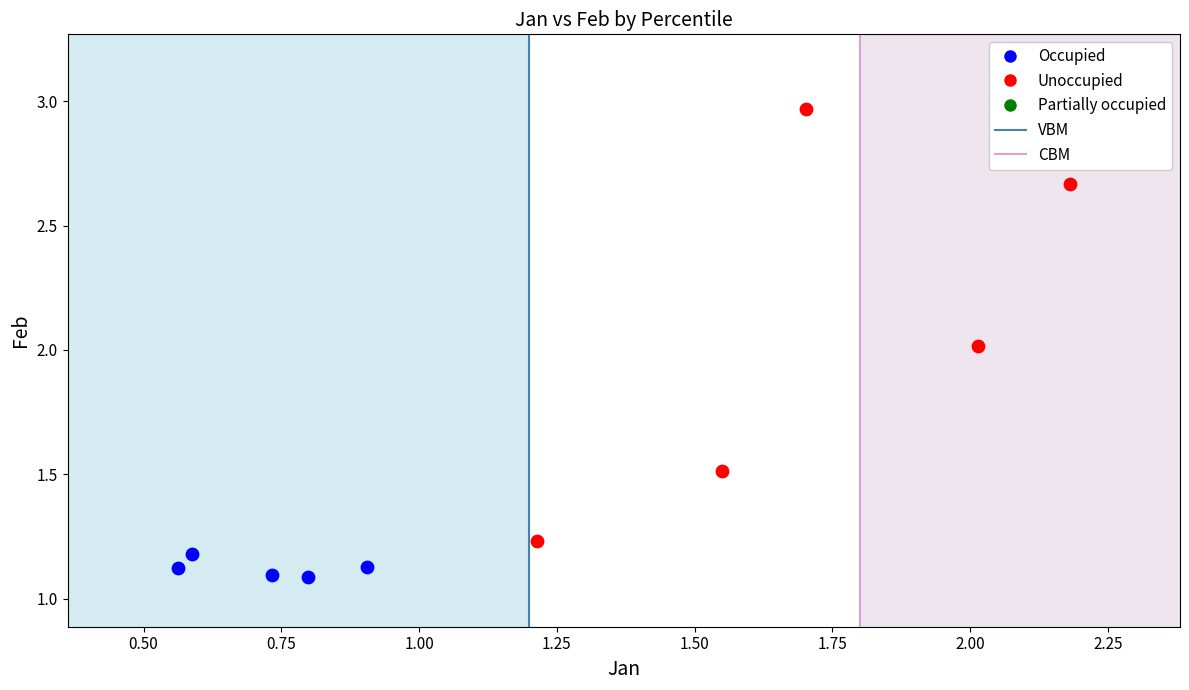

Which series has the widest spread of Y values?

Unoccupied